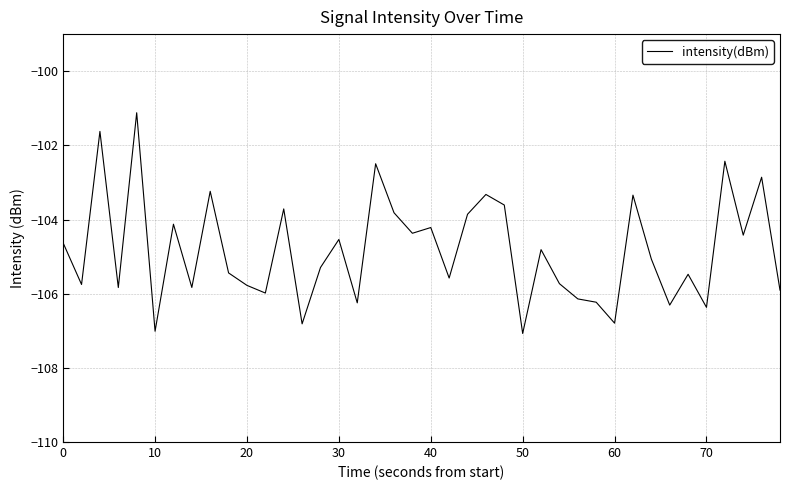

What is the difference between the maximum and minimum values?

6.0